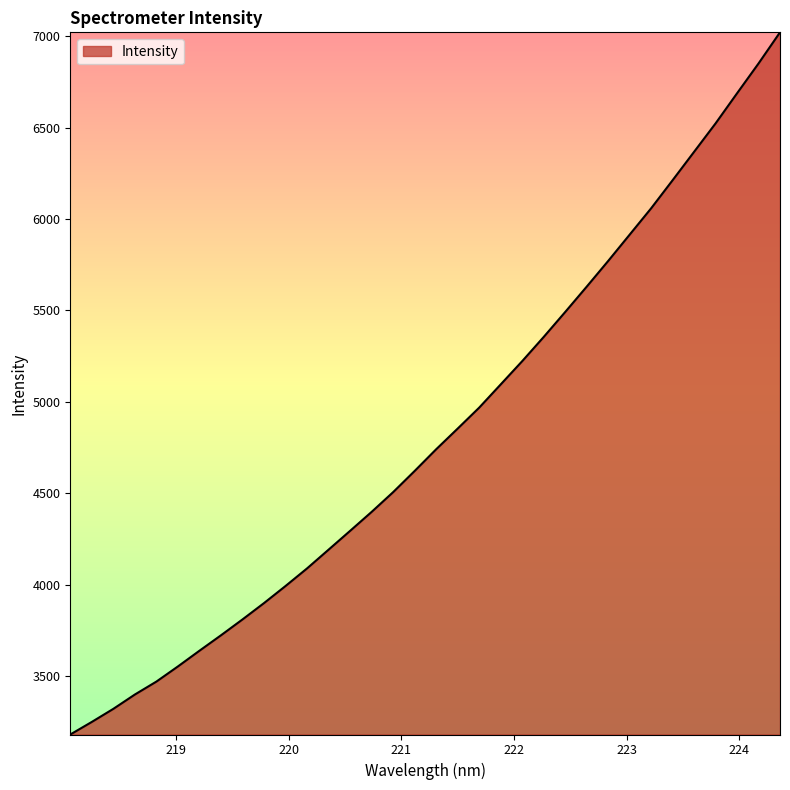

What is the greatest value displayed?

7020.7